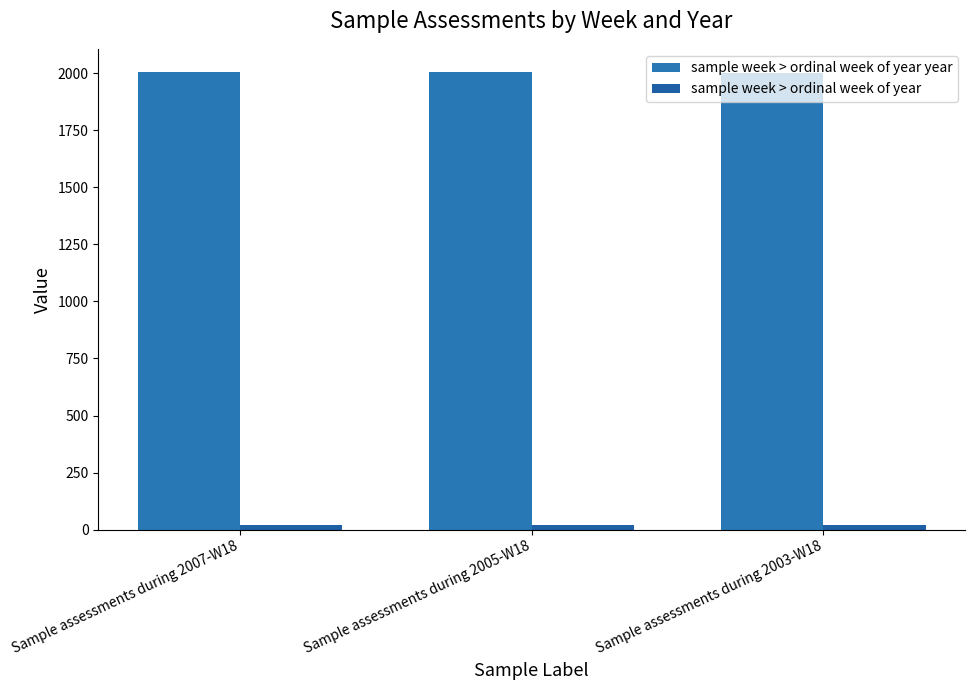

Where is sample week > ordinal week of year nearest to the value 18?

Sample assessments during 2007-W18